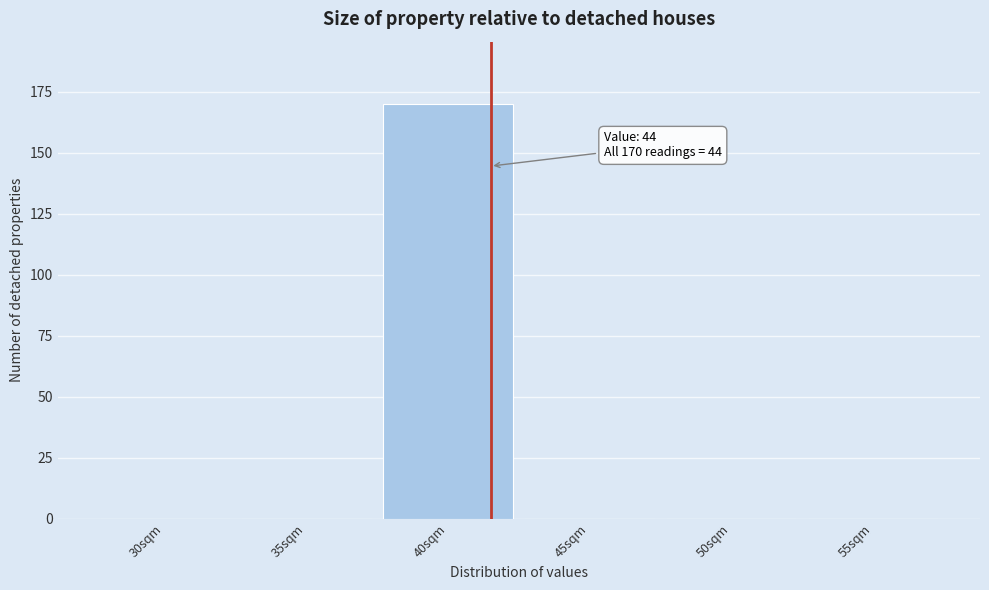

At which category does the chart reach its peak across all series?

40sqm